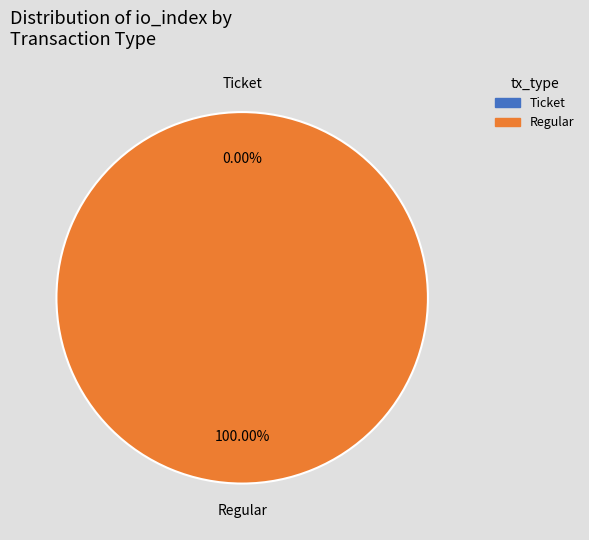

What is the majority slice?

tx_type_Regular